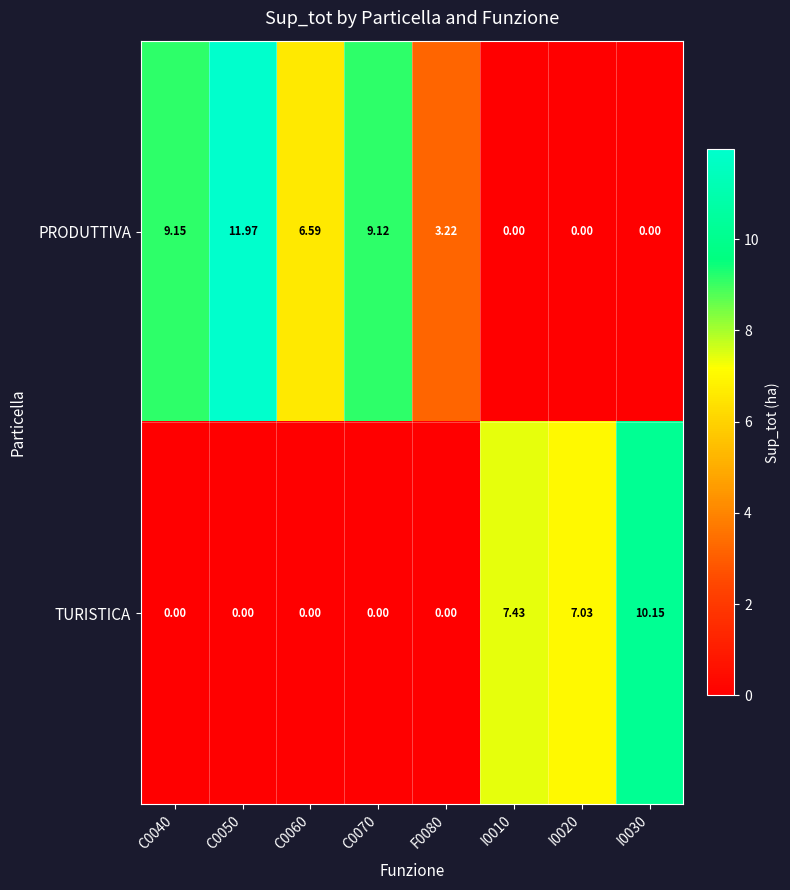

Is the value of TURISTICA at I0010 greater than the value of PRODUTTIVA at C0070?

No